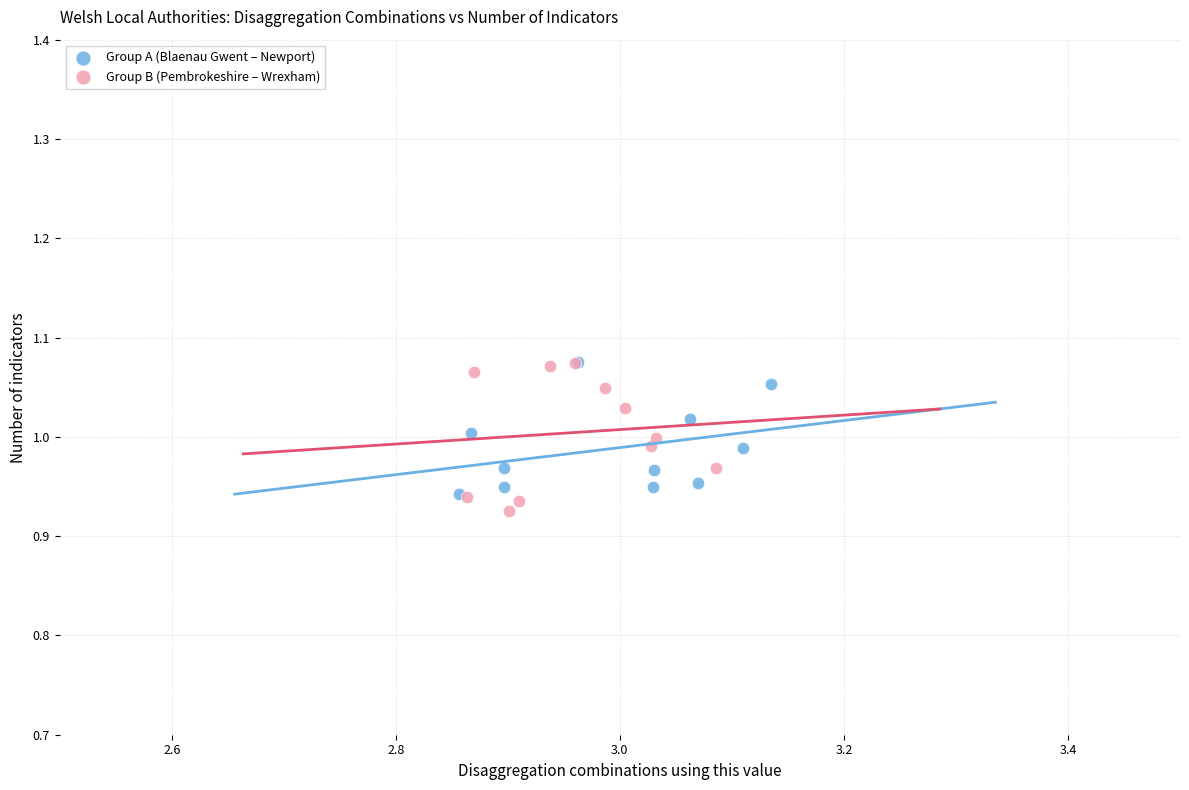

What are all the series names shown in the legend?

Group A (Blaenau Gwent – Newport), Group B (Pembrokeshire – Wrexham)